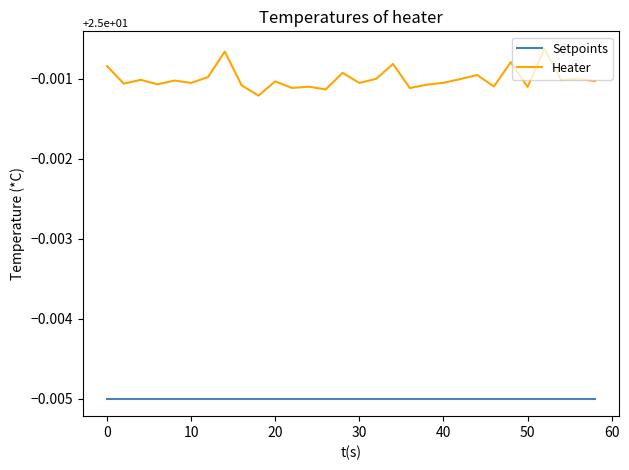

How many categories are shown in the chart?

30